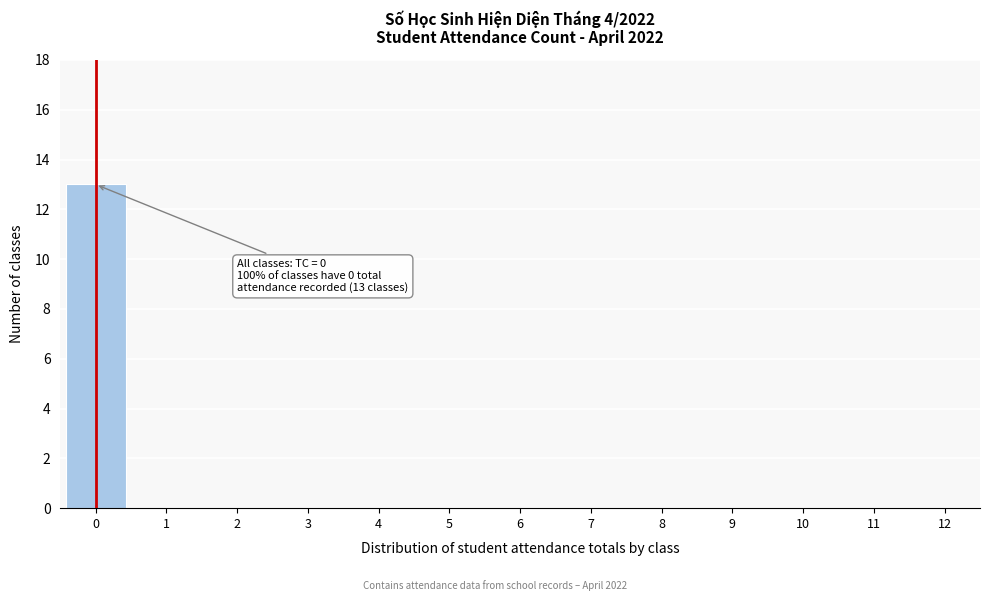

Reading left to right, extract all data points from this chart.

0=13	1=0	2=0	3=0	4=0	5=0	6=0	7=0	8=0	9=0	10=0	11=0	12=0